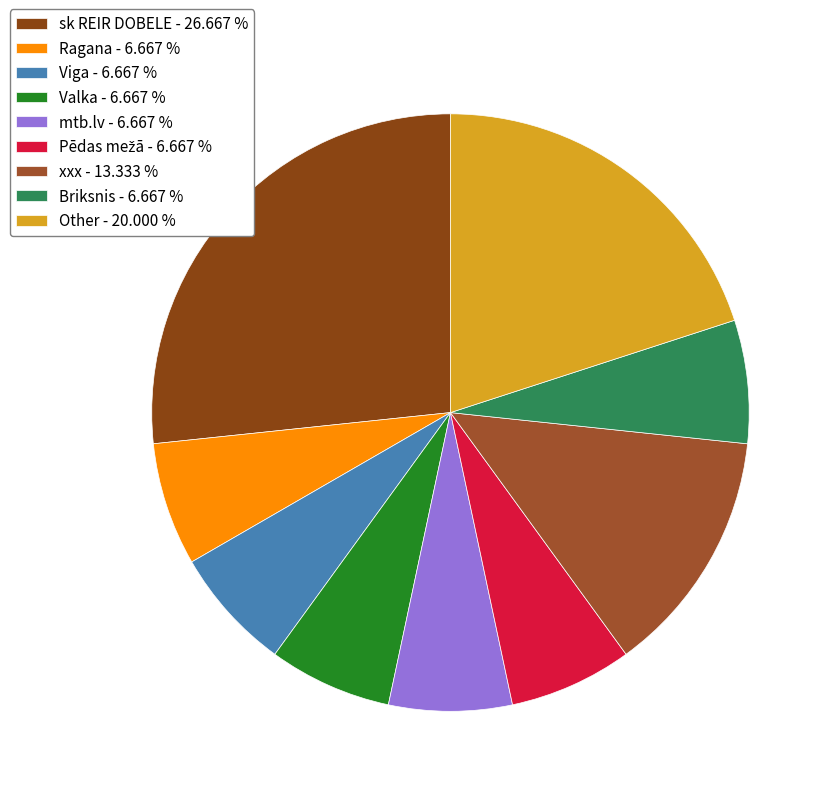

Approximately how many times larger is the value at Ragana compared to sk REIR DOBELE?

0.2